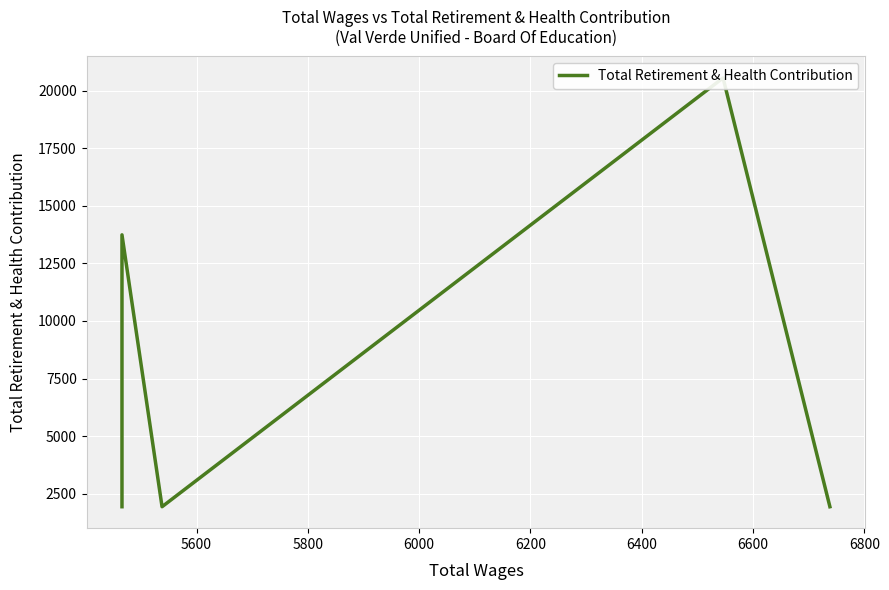

How many distinct data groups are displayed?

1